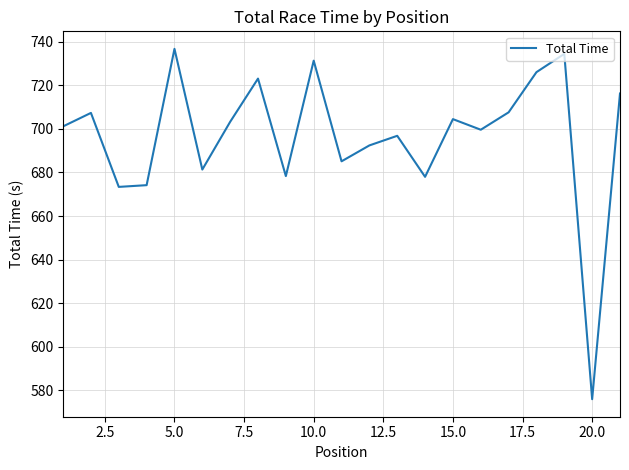

What is the difference between the maximum and minimum values?

160.7